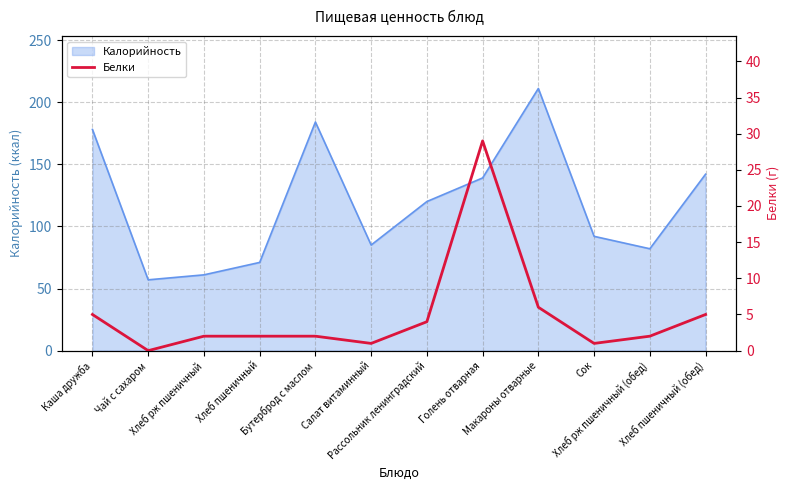

Does the chart display data point markers on the line(s)?

No